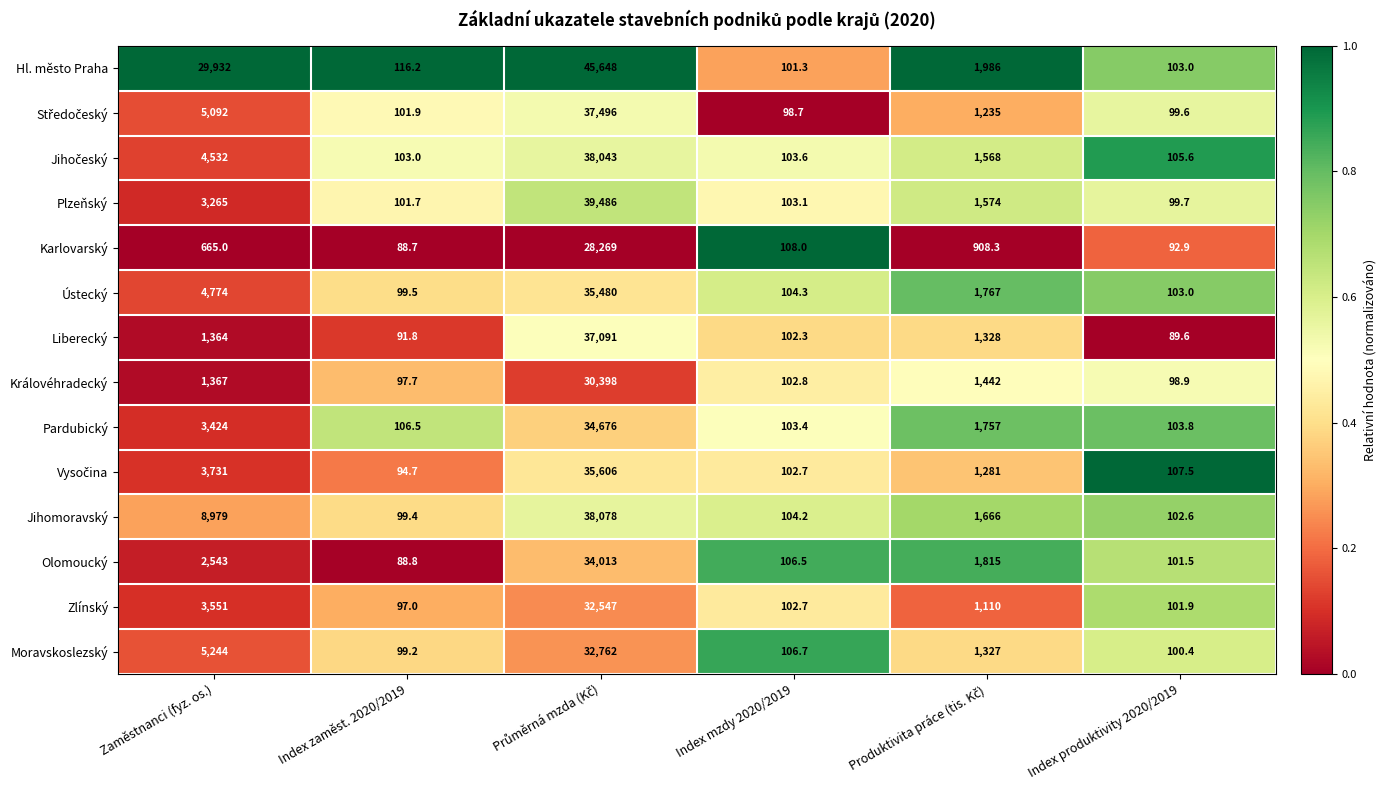

What is the difference between the highest and lowest values at Index produktivity 2020/2019?

17.9